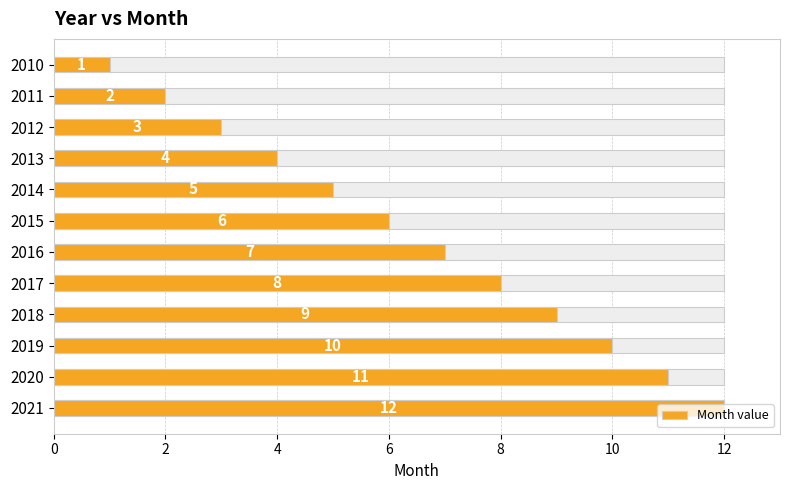

Count the number of categories in the chart.

12